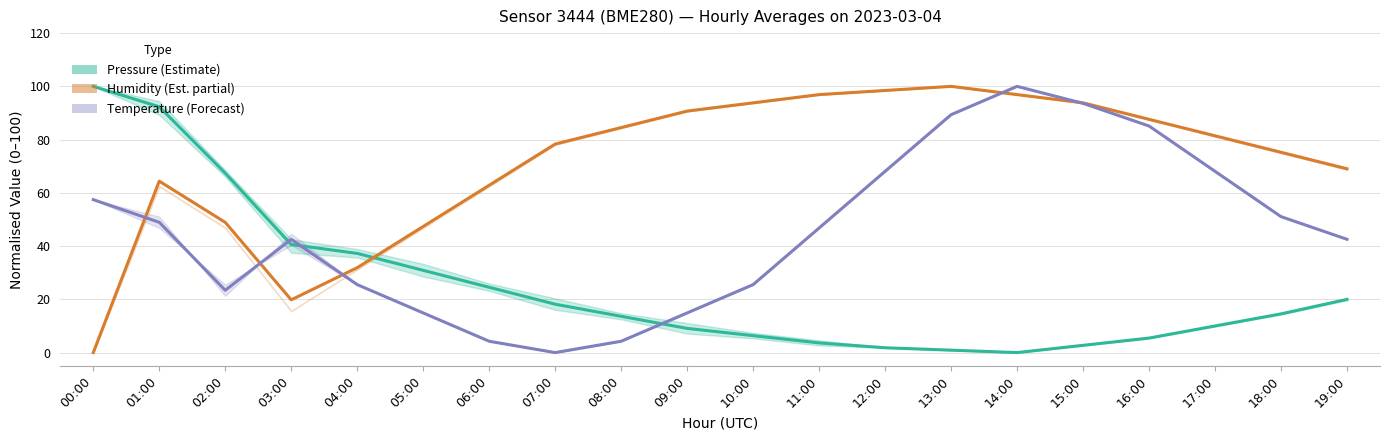

Rank the categories by Temperature (Forecast) value from highest to lowest.

14:00, 15:00, 13:00, 16:00, 12:00, 17:00, 00:00, 18:00, 01:00, 11:00, 03:00, 19:00, 04:00, 10:00, 02:00, 05:00, 09:00, 06:00, 08:00, 07:00